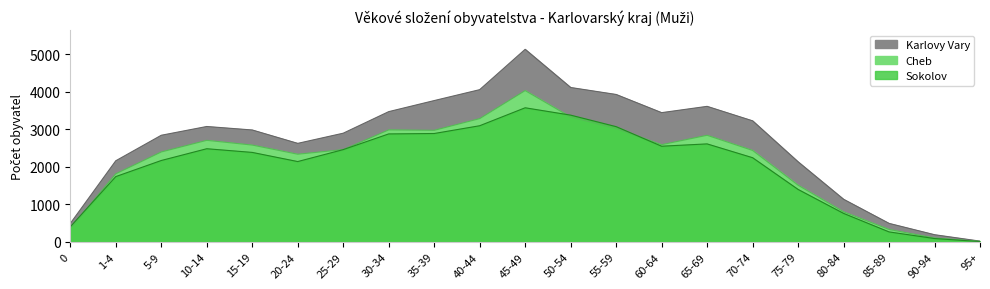

Where is the first local minimum for Sokolov?

20-24